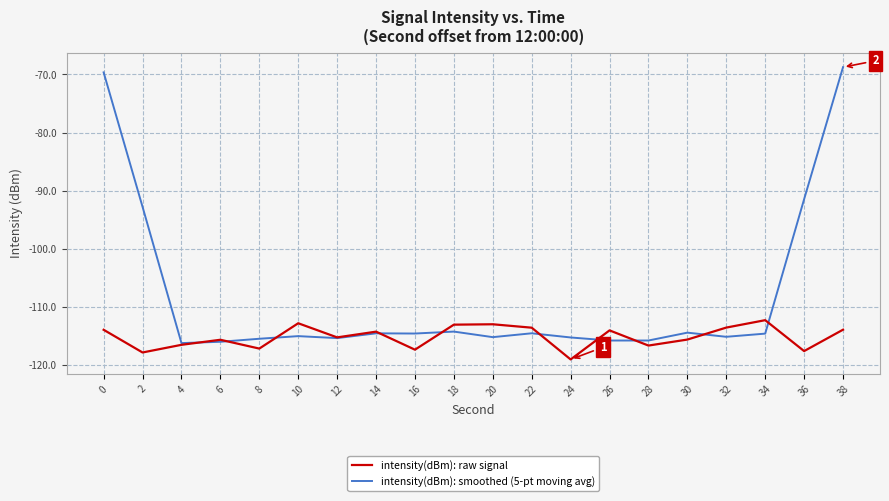

What is the highest value of the intensity(dBm): raw signal series?

-112.3